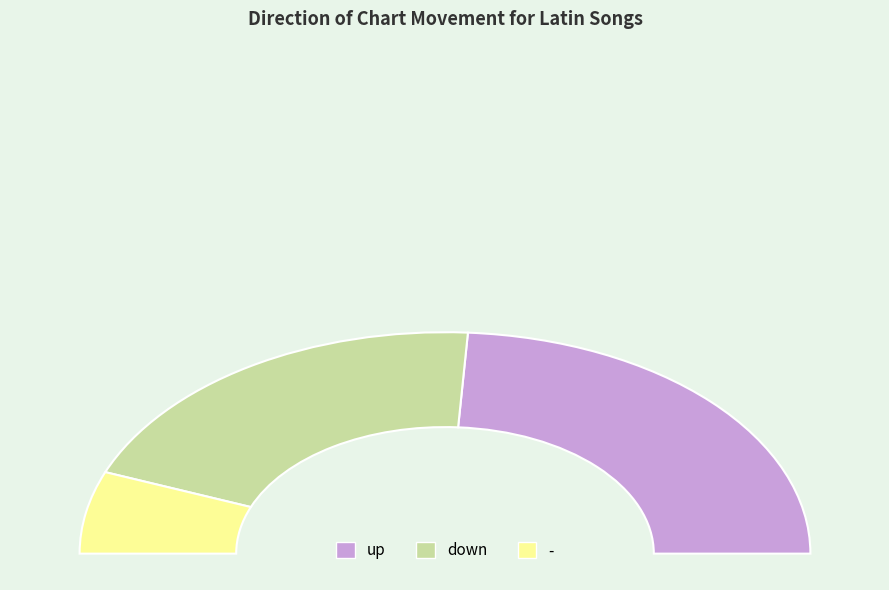

To the nearest percent, what percentage of the pie is down?

40%